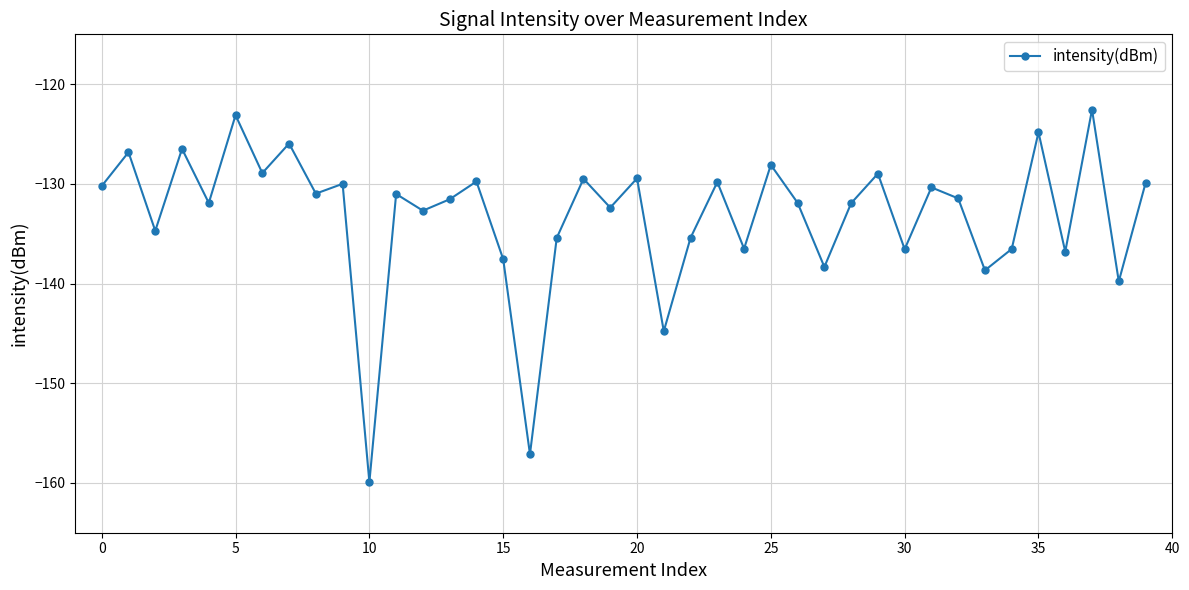

What is the difference between the second highest and minimum values?

36.8